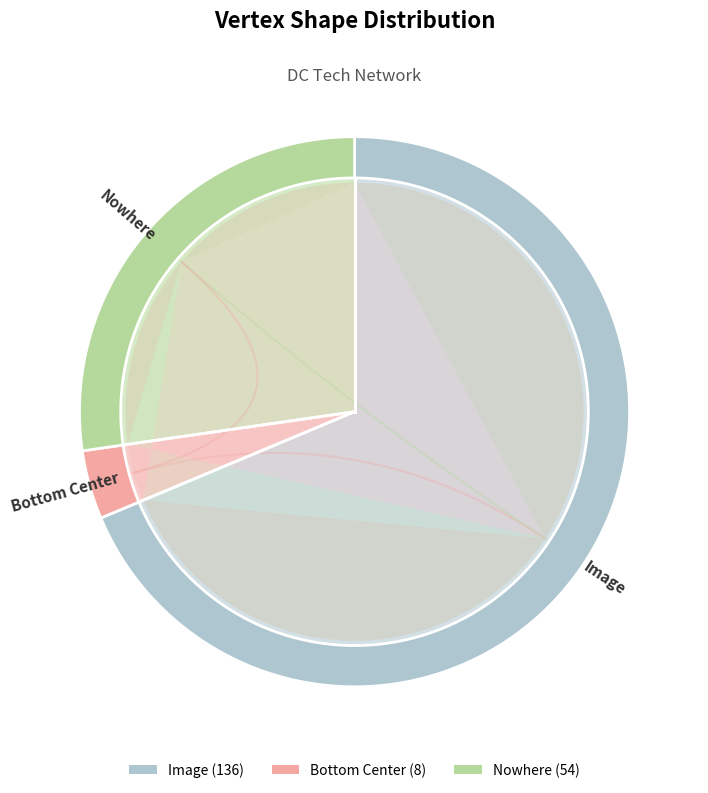

Is there any slice that represents more than half of the pie?

Yes